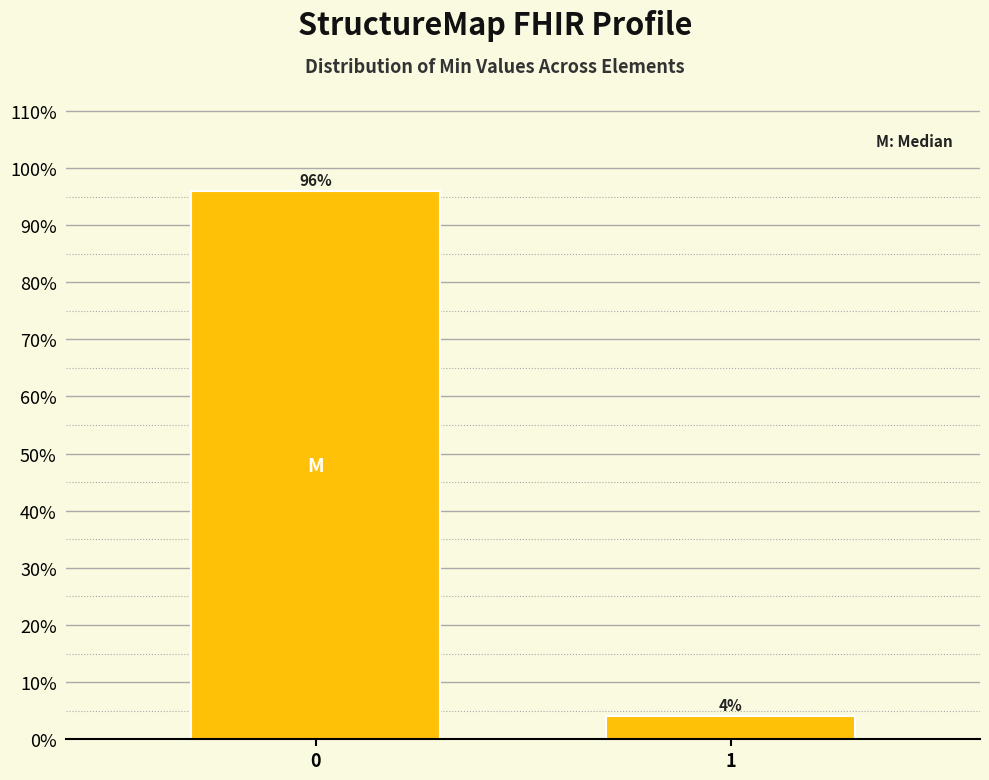

Reading right to left, list all the values displayed in this chart.

1=4	0=96